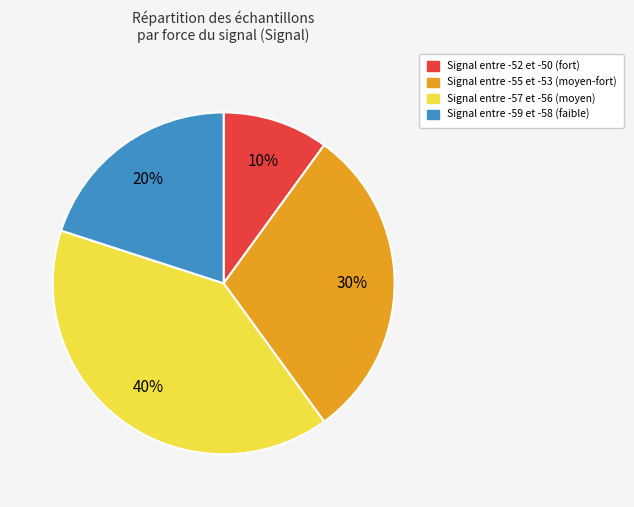

Is there a majority slice in this chart?

No